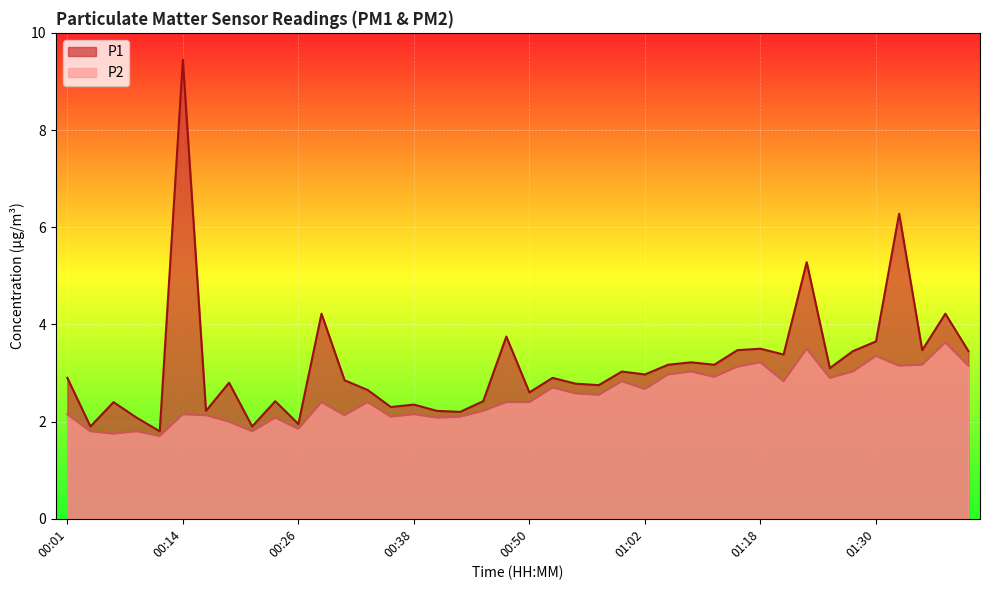

The P2 series shows 1.7 at 00:11. True or false?

True